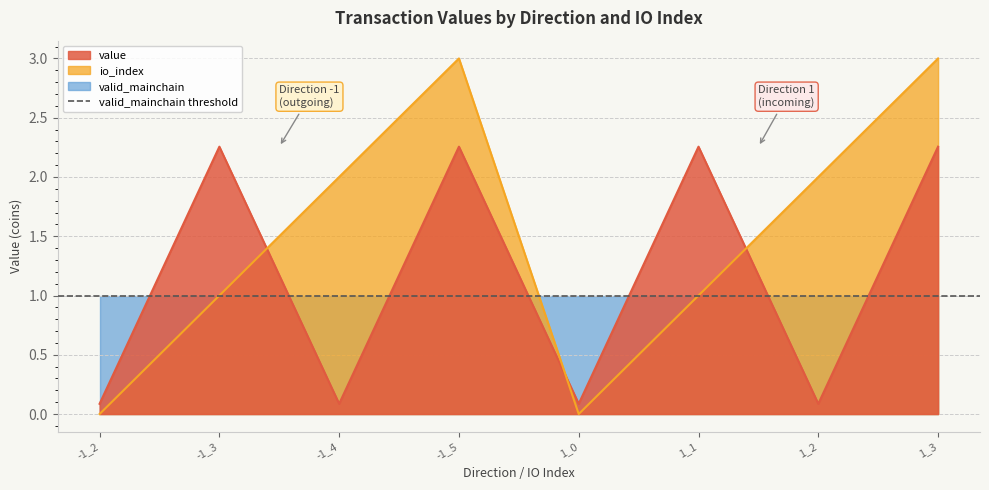

What is the average value of the io_index series?

1.5